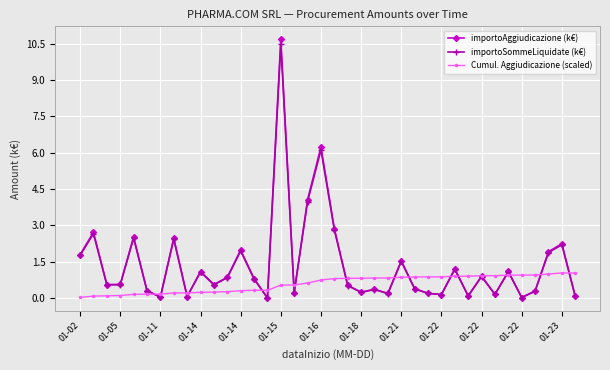

What is the value of the importoAggiudicazione (k€) point at the 14th from the left?

0.8